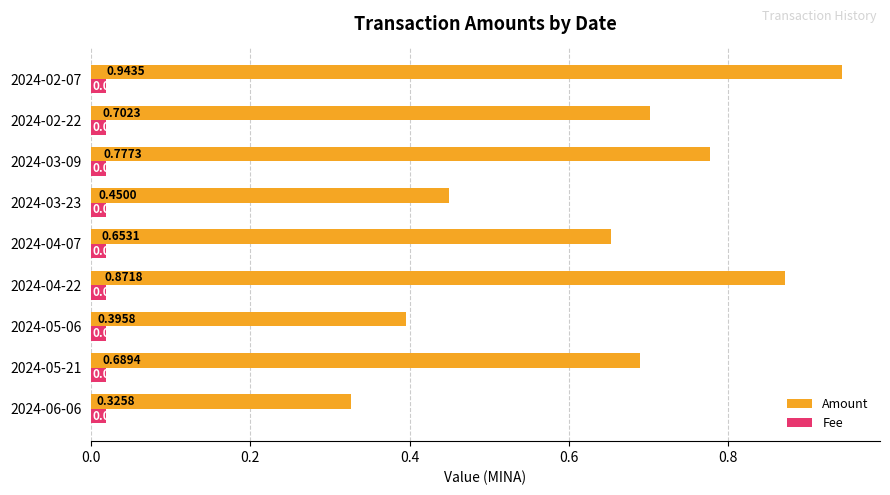

Which series has the largest total across all categories?

Amount